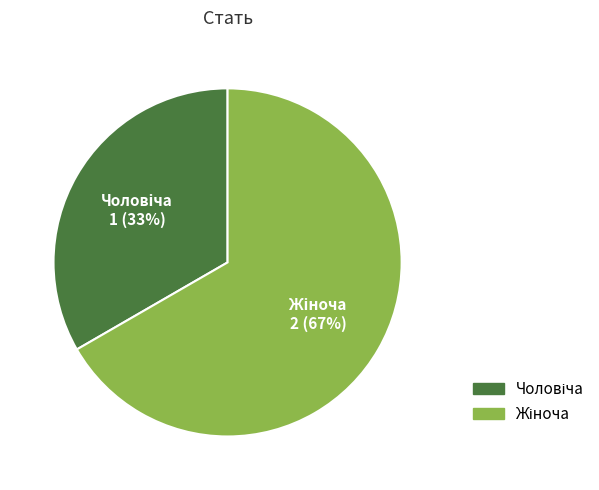

To the nearest percent, what is the average slice percentage?

50%